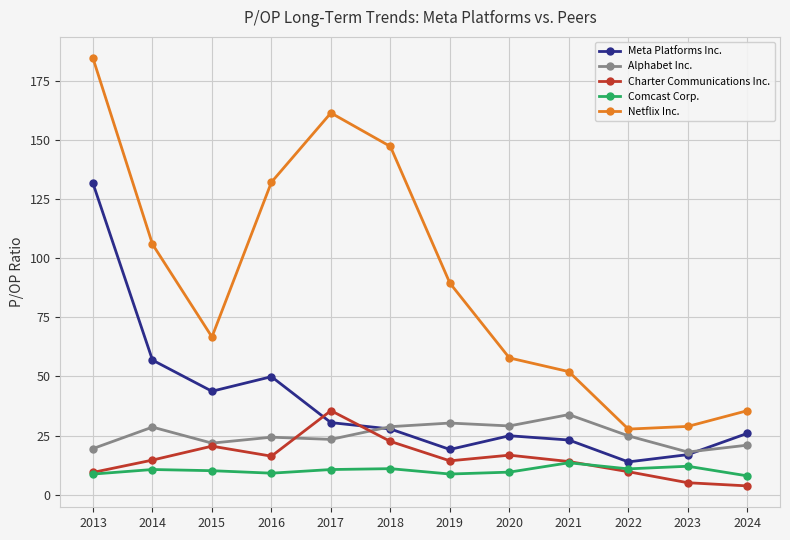

At which category does the chart reach its peak across all series?

2013